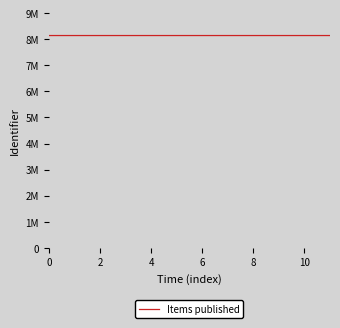

What is the difference between the maximum and minimum values?

21